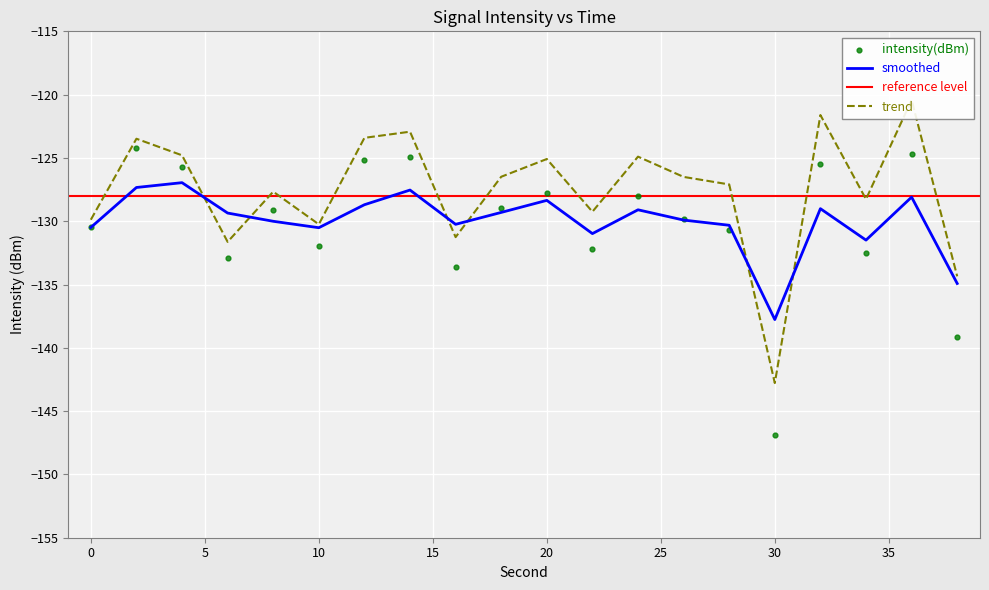

At which label does smoothed reach its minimum?

30